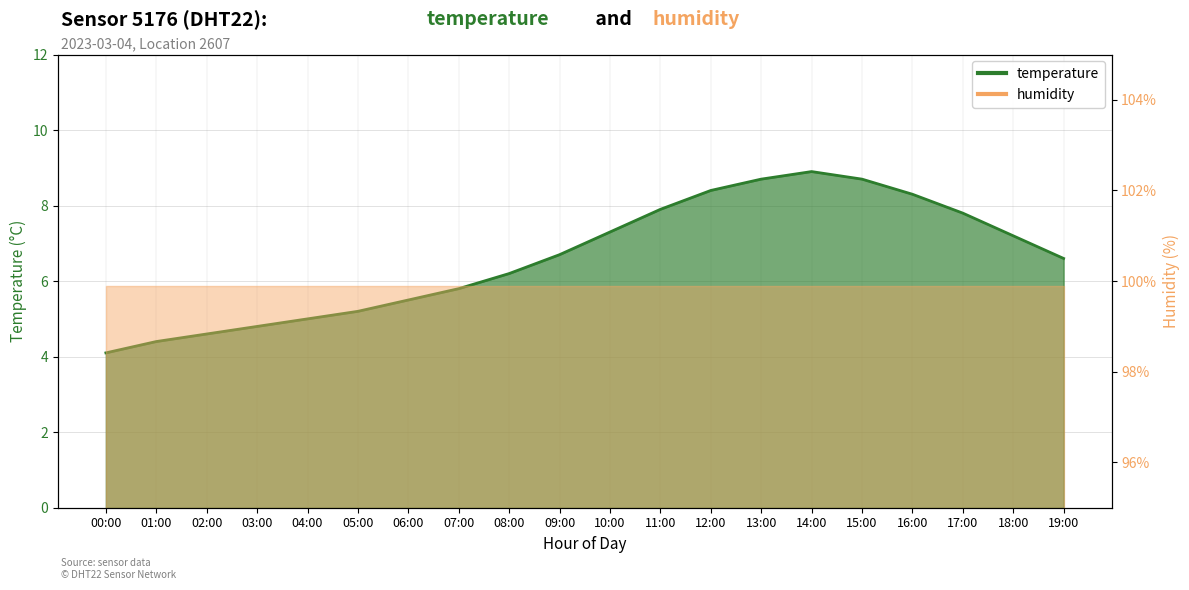

What is the ratio of the value at 03:00 to the value at 14:00?

0.5